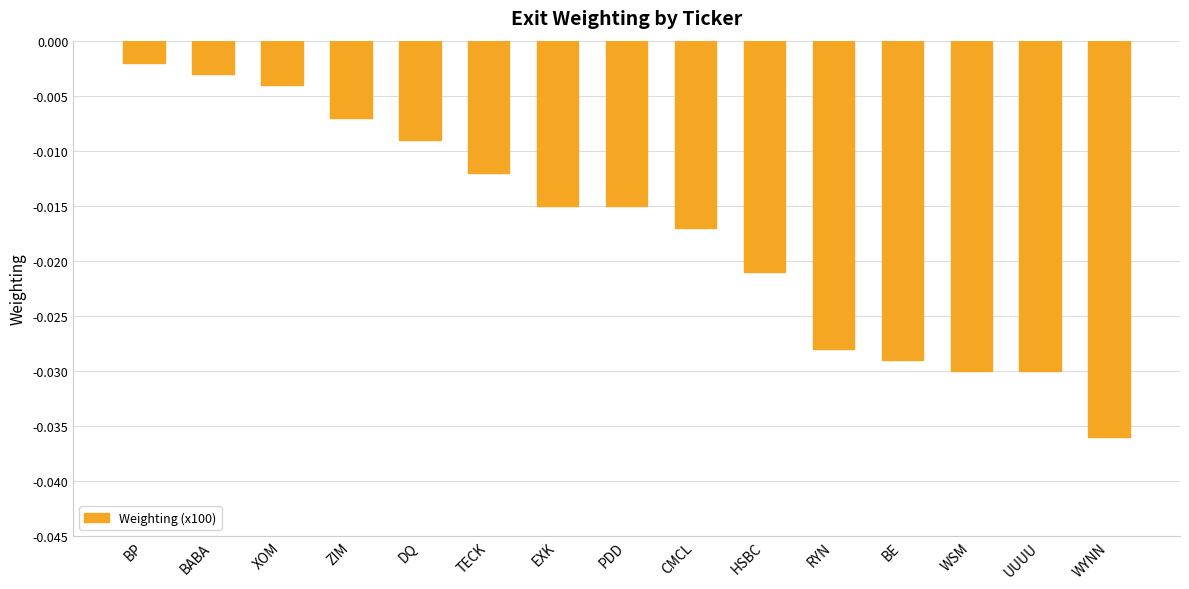

What is the label of the 1st bar from the right?

WYNN